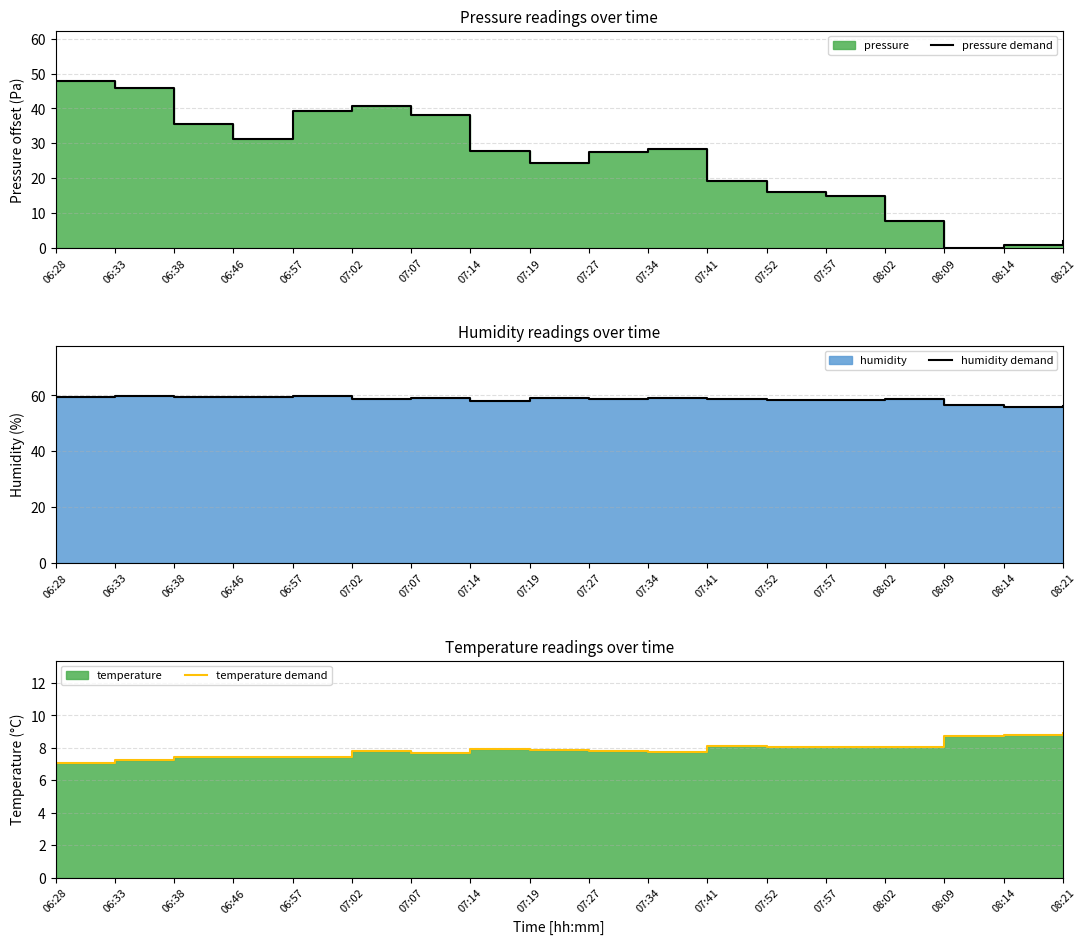

True or false: pressure demand has a value of 13.5 at 07:02.

False